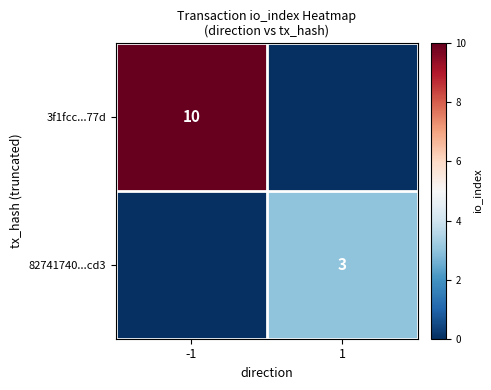

Is it true that 3f1fcc...77d equals 14 at -1?

False